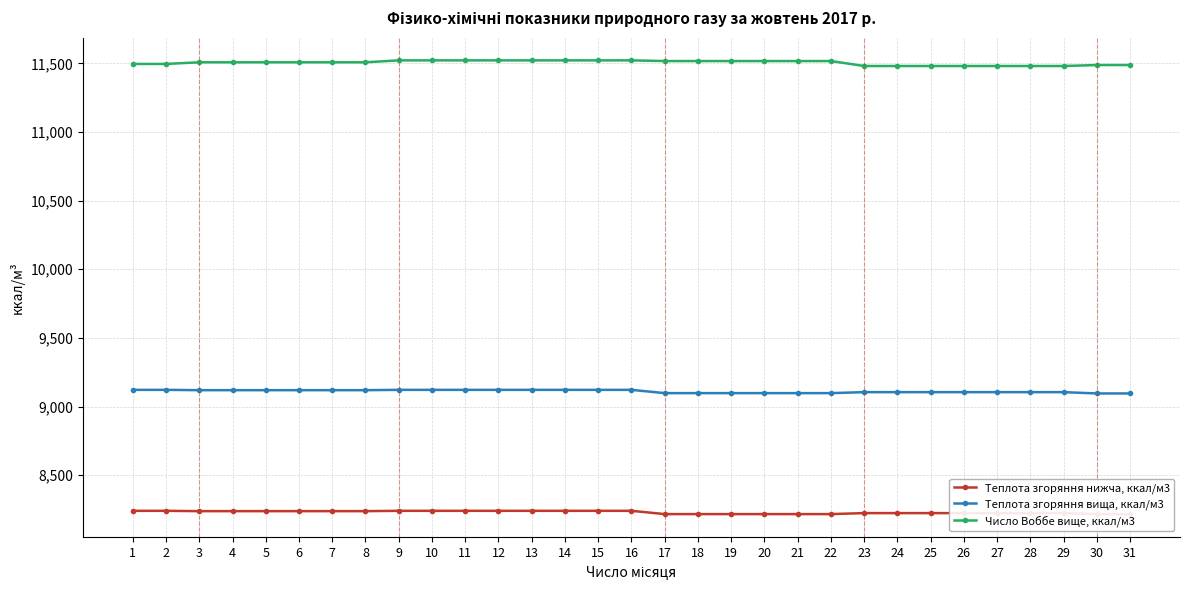

List the series in order of their overall mean, highest first.

Число Воббе вище, ккал/м3, Теплота згоряння вища, ккал/м3, Теплота згоряння нижча, ккал/м3